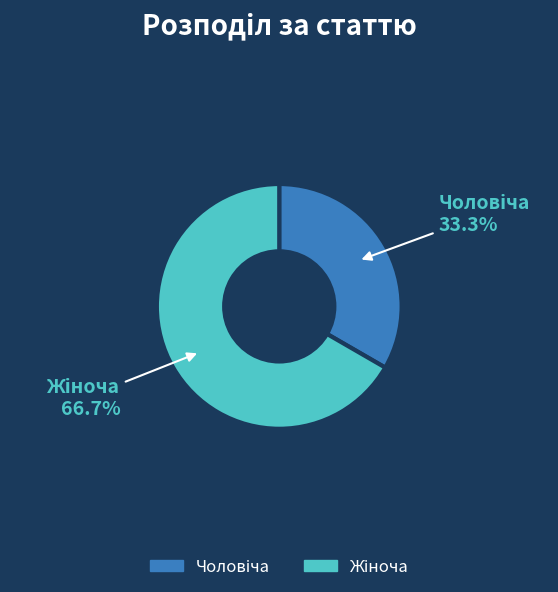

The Чоловіча slice represents 33% of the pie. True or false?

True